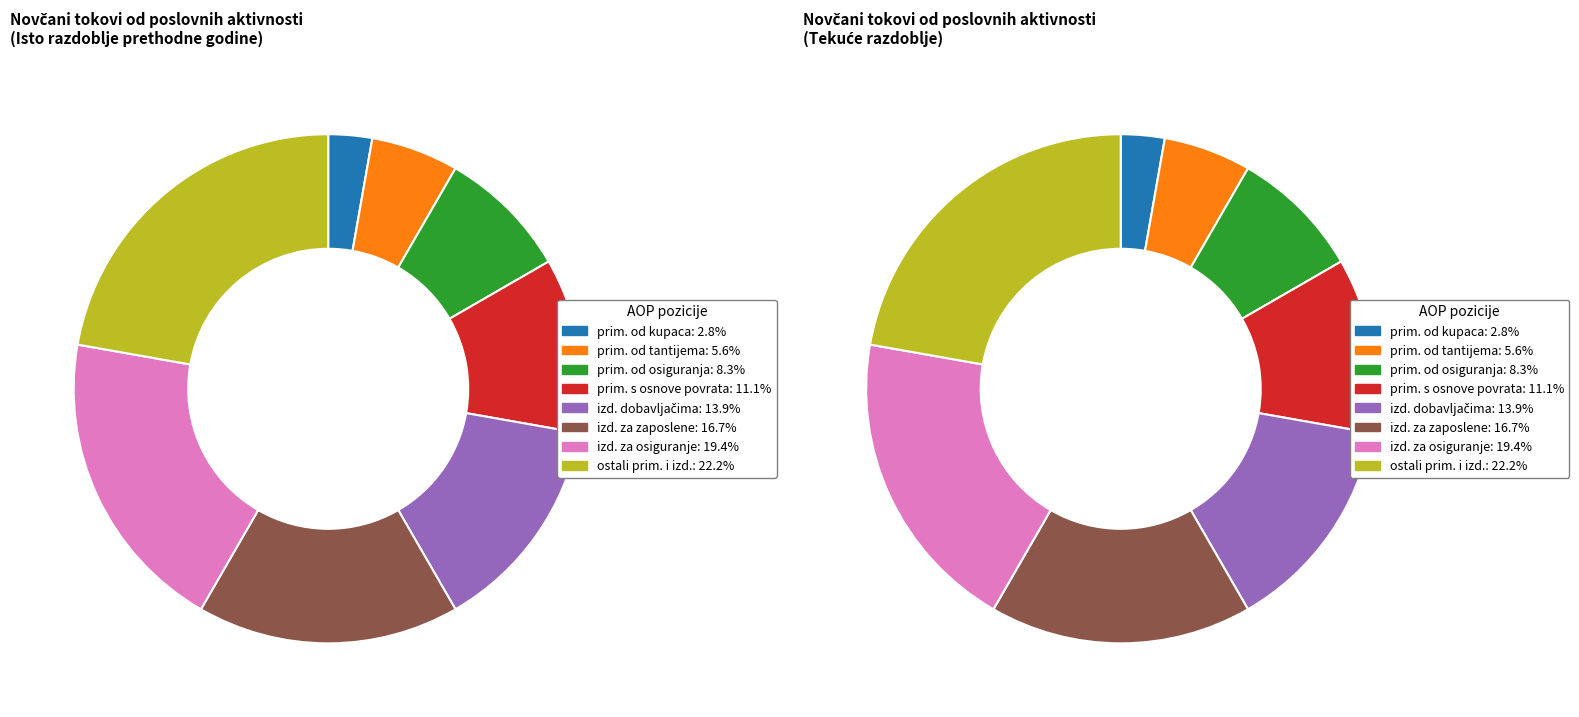

Is there any slice that represents more than half of the pie?

No